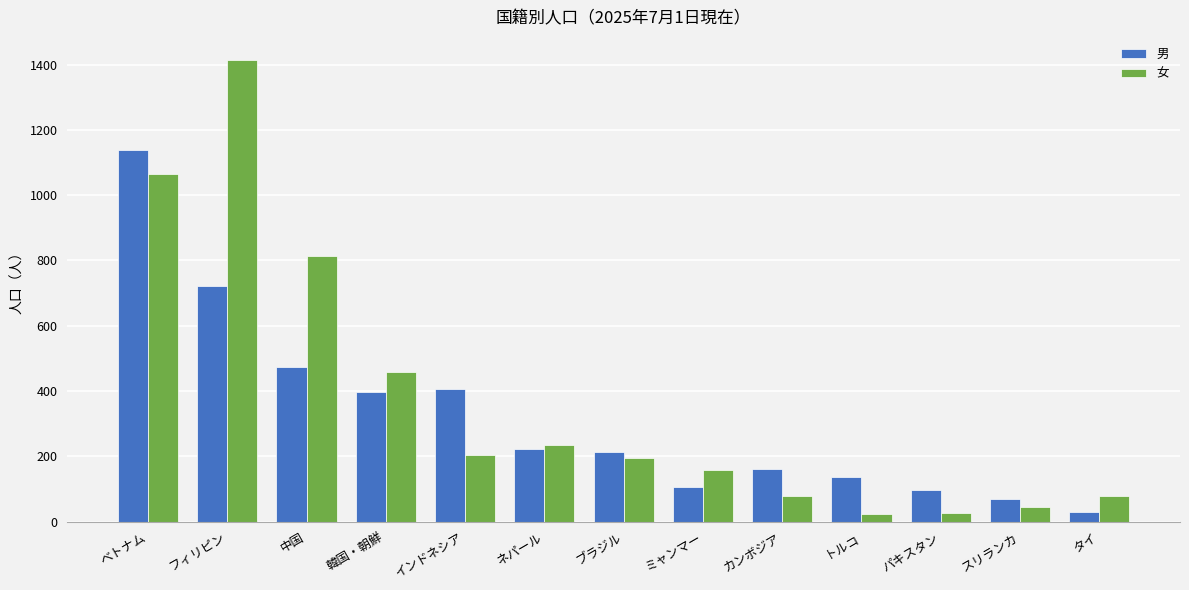

The value of 女 at フィリピン is 2243. True or false?

False